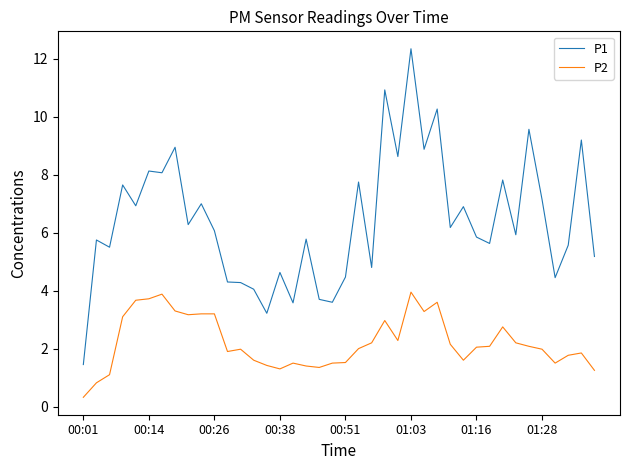

List the series in order of their overall mean, lowest first.

P2, P1